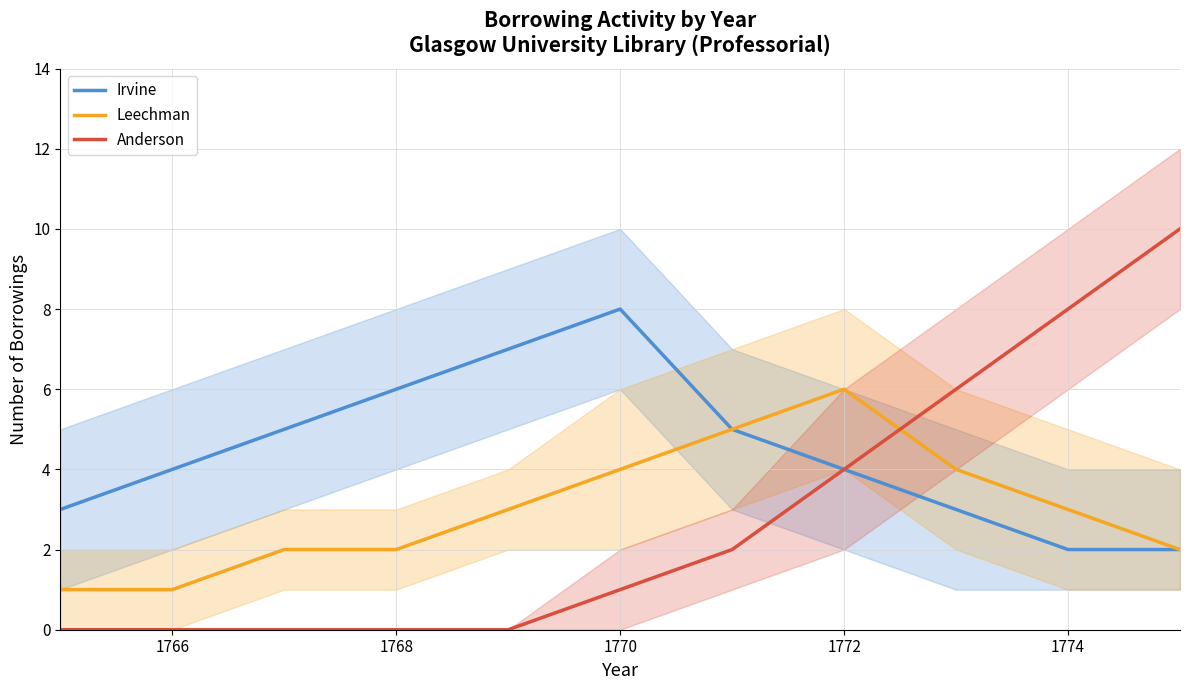

What is the value of the Irvine point at the 2nd from the left?

4